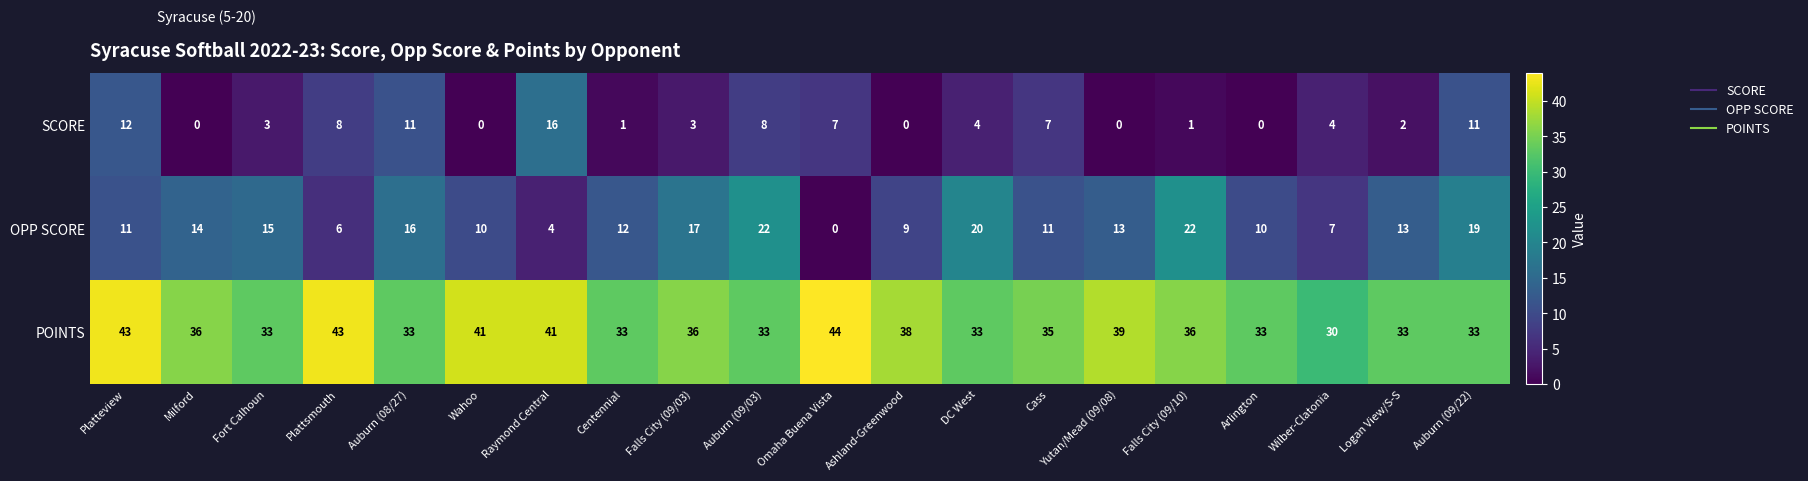

Which series has the largest range (max minus min)?

OPP SCORE